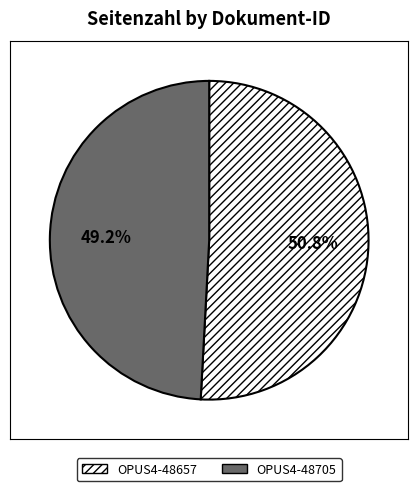

Rank the categories by value from highest to lowest.

OPUS4-48657, OPUS4-48705